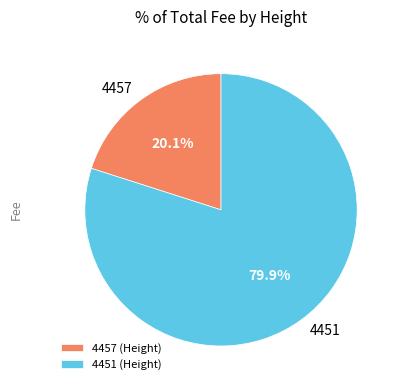

Which category has the smallest portion of the pie?

4457